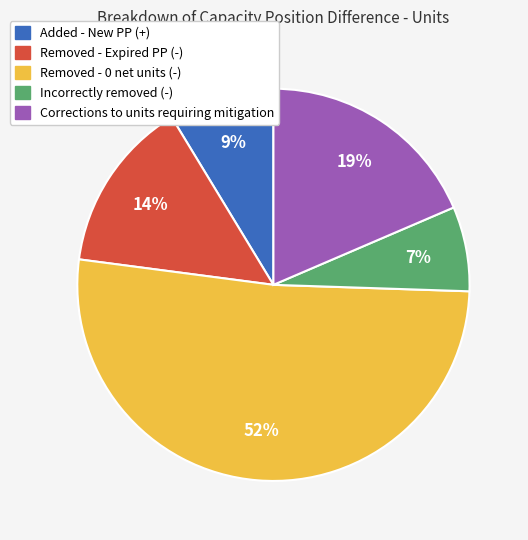

Between Removed - 0 net units (-) and Removed - Expired PP (-), which is larger?

Removed - 0 net units (-)